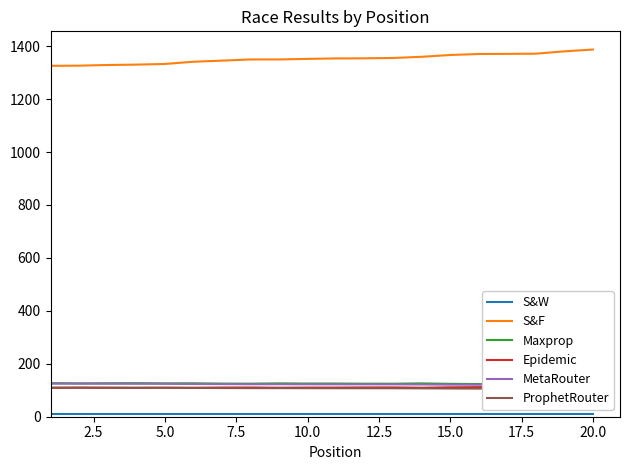

What is the highest value of the S&F series?

1387.3